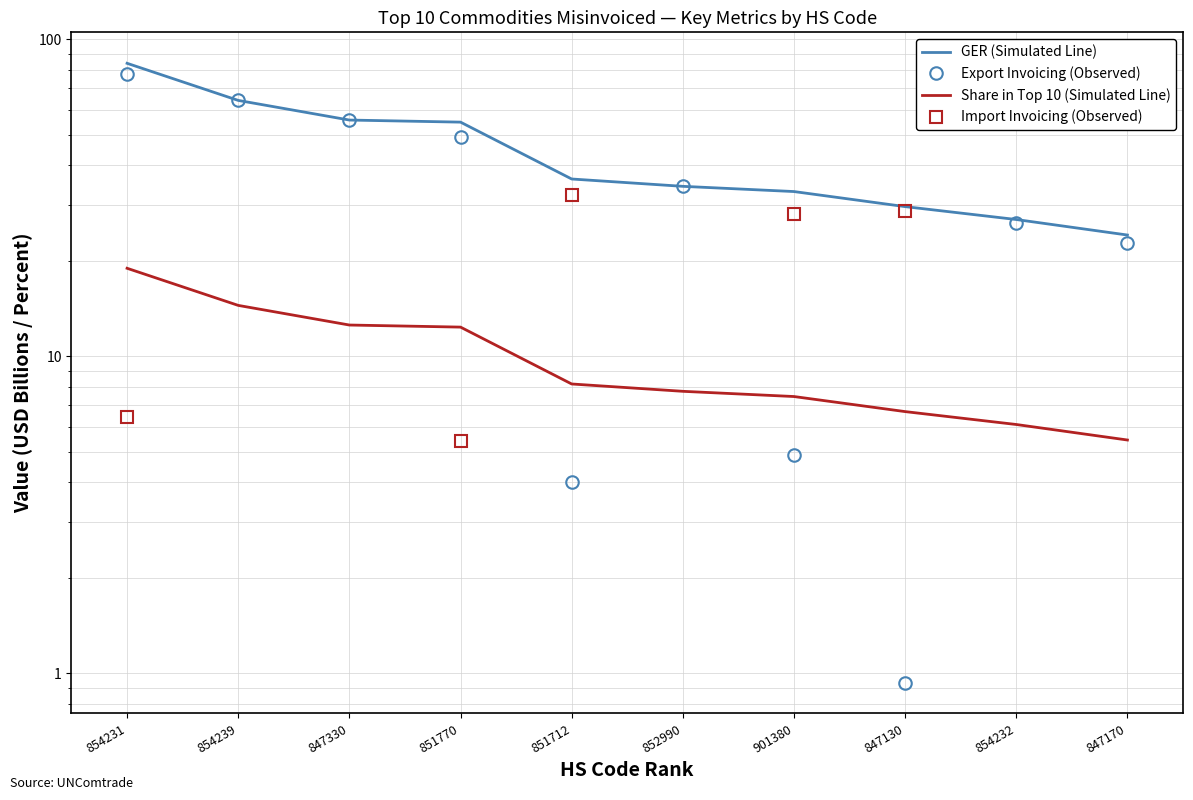

Reading right to left, what are all the values shown in this chart?

GER (Simulated Line): 24.1	27.0	29.7	33.1	34.4	36.3	54.8	55.6	64.2	84.0
Export Invoicing (Observed): 22.8	26.4	0.9	4.9	34.4	4.0	49.0	55.6	64.2	77.6
Share in Top 10 (Simulated Line): 5.4	6.1	6.7	7.5	7.8	8.2	12.4	12.6	14.5	19.0
Import Invoicing (Observed): 0.0	0.0	28.7	28.2	0.0	32.2	5.4	0.0	0.0	6.5